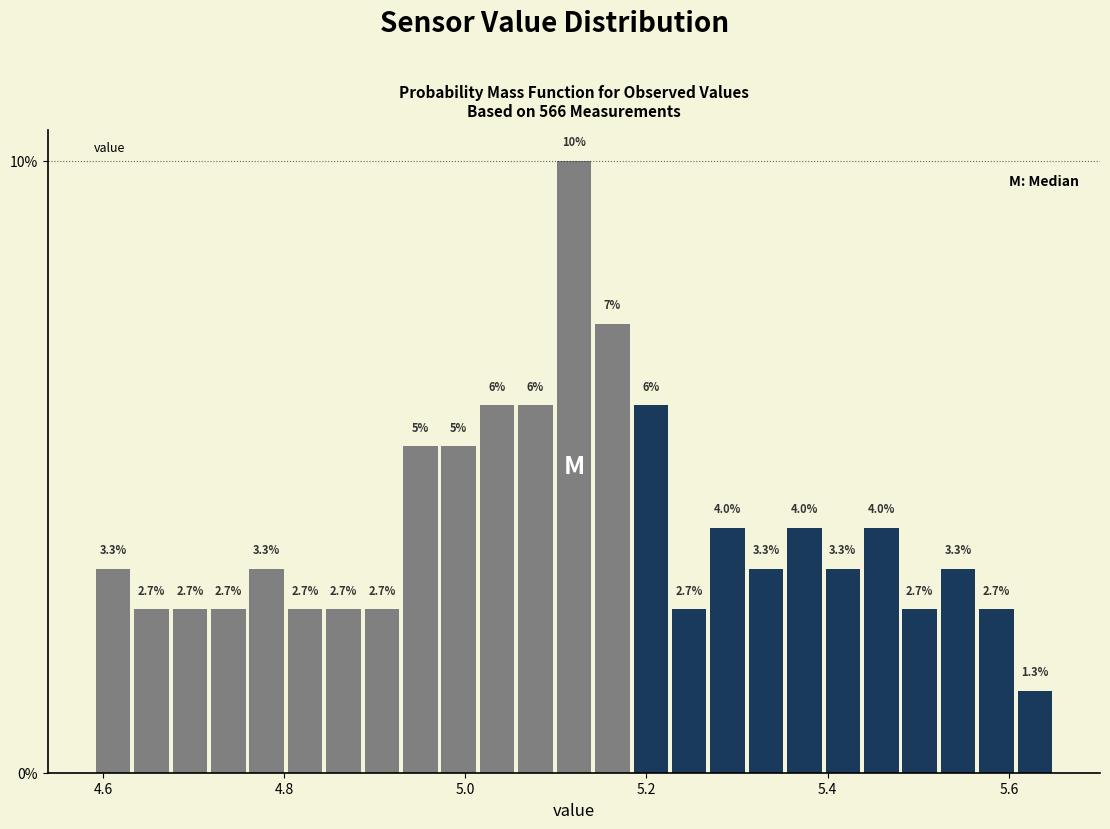

Read against the x-axis, roughly where is the centre of the tallest bar?

5.12